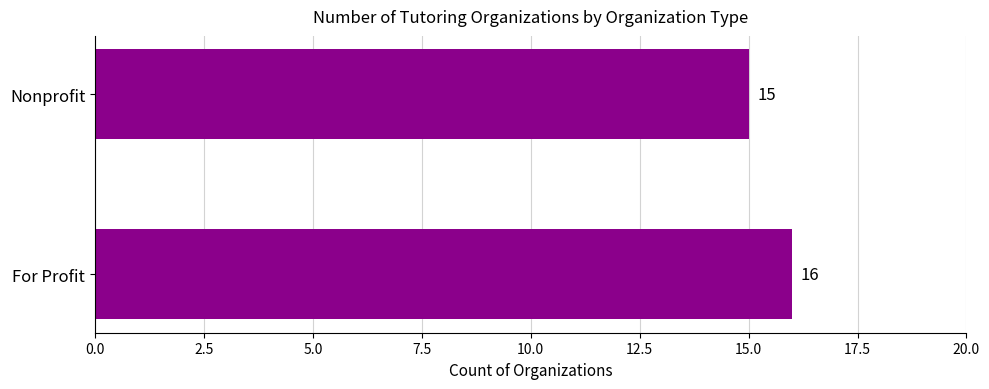

What is the ratio of the value at For Profit to the value at Nonprofit?

1.1